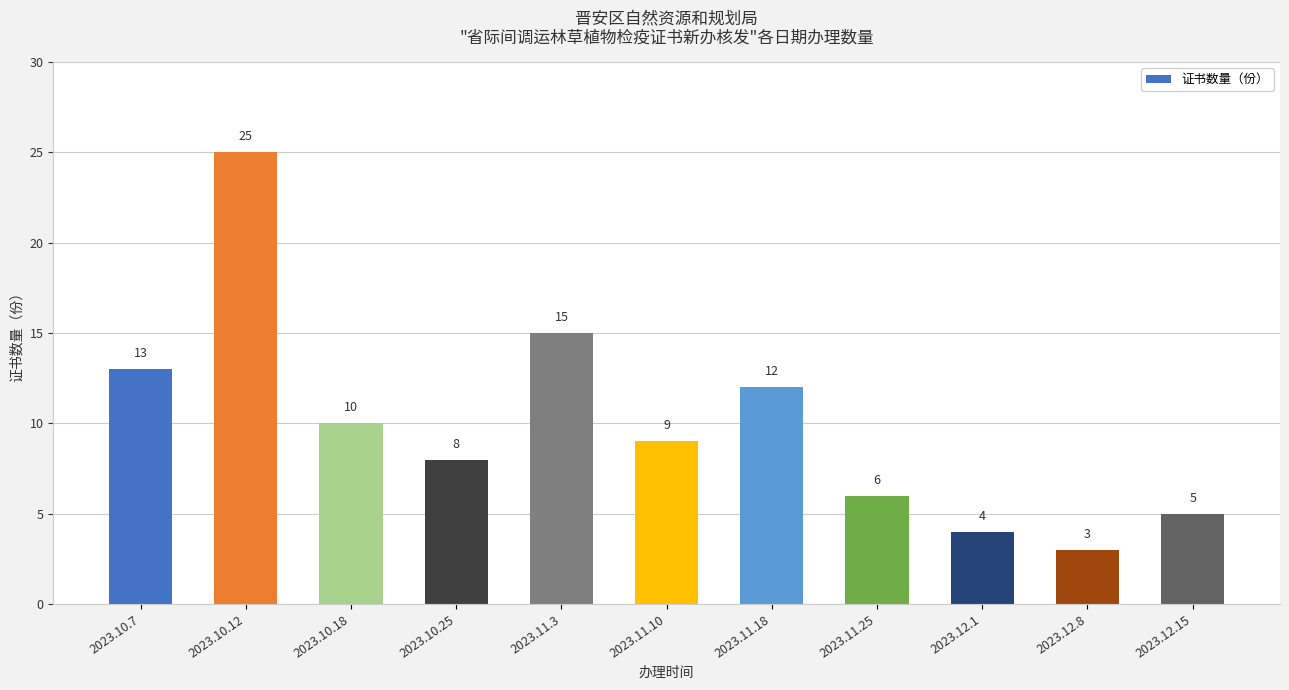

List the labels in order of value, smallest first.

2023.12.8, 2023.12.1, 2023.12.15, 2023.11.25, 2023.10.25, 2023.11.10, 2023.10.18, 2023.11.18, 2023.10.7, 2023.11.3, 2023.10.12